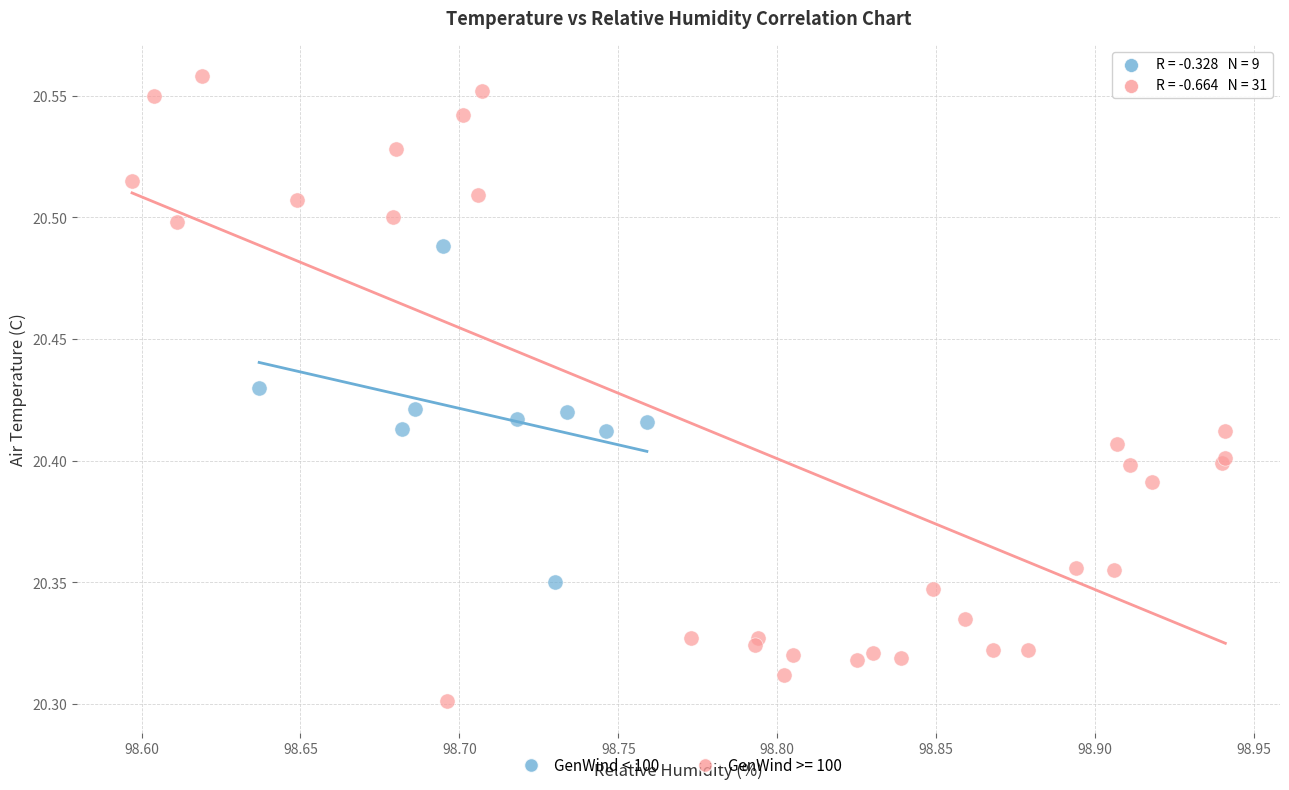

Which series contains the highest Y value?

GenWind >= 100